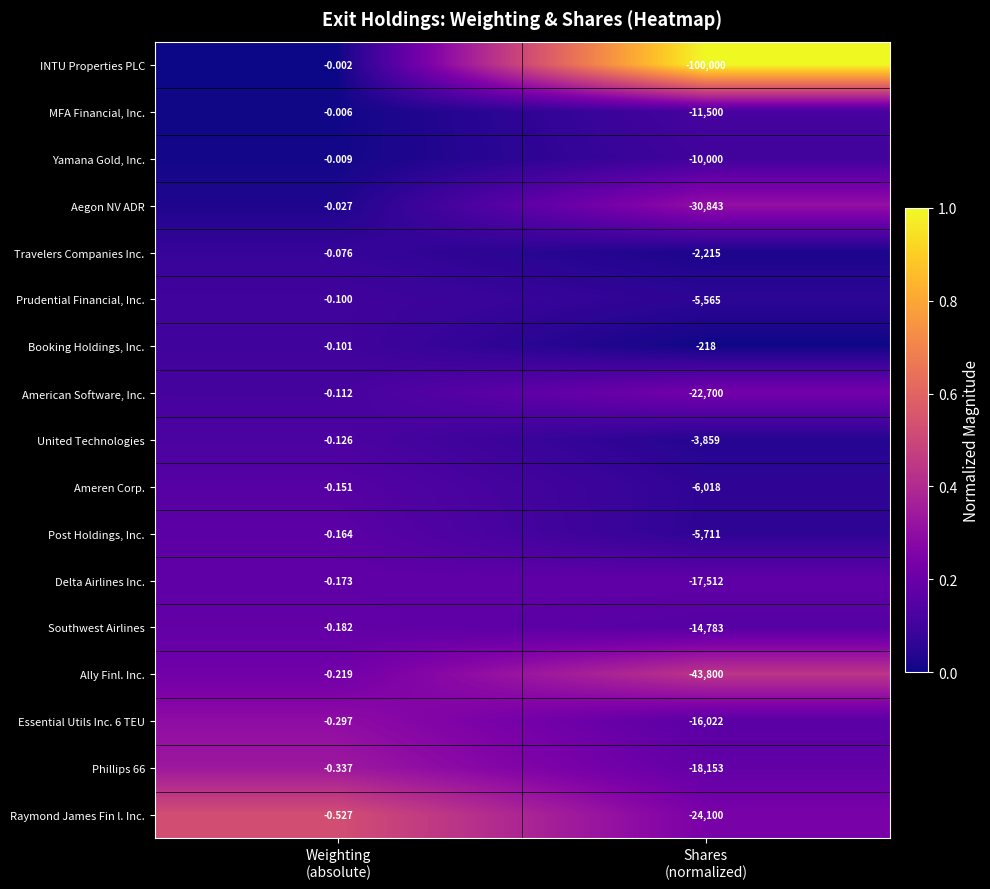

Which series has the largest total across all categories?

Booking Holdings, Inc.